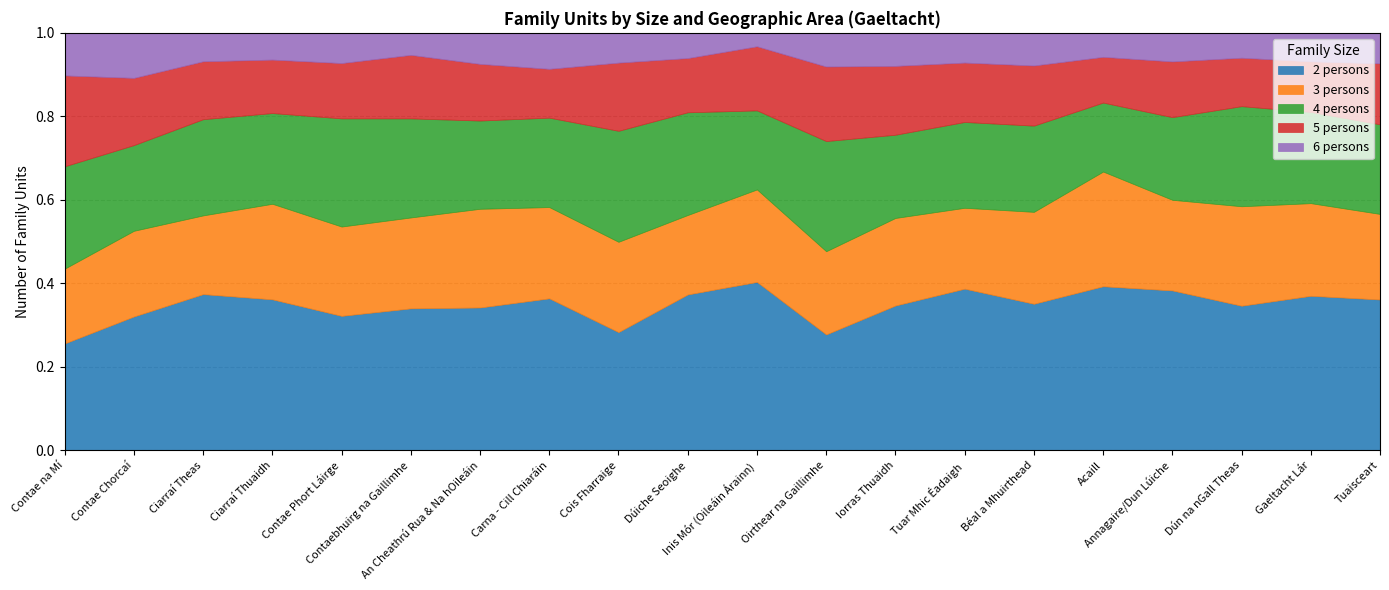

How many lines are shown in the chart?

5